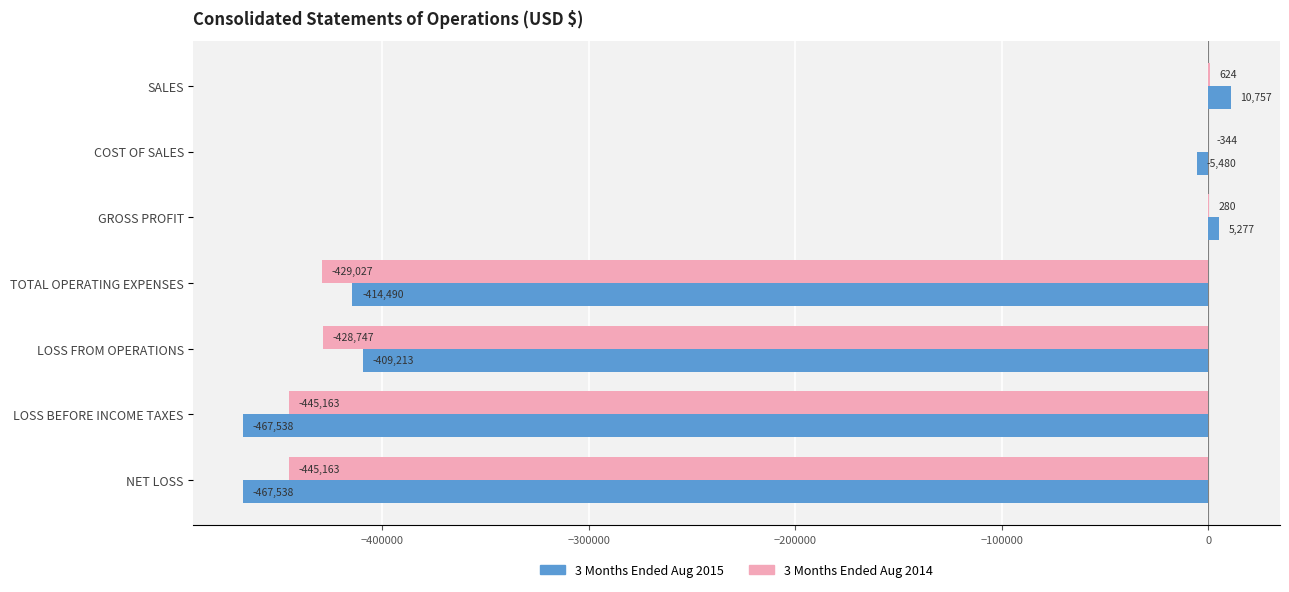

What is the highest value of the 3 Months Ended Aug 2014 series?

624